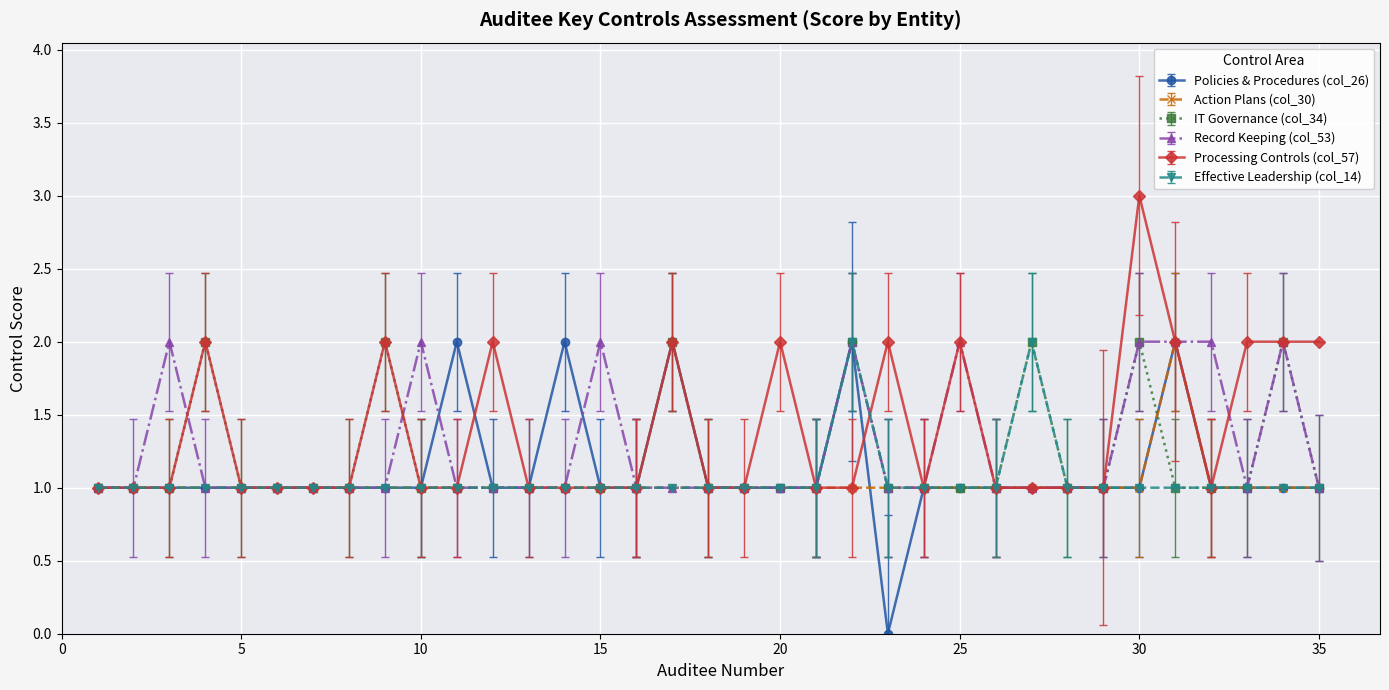

True or false: Processing Controls (col_57) has more than 0 interior local peaks.

True